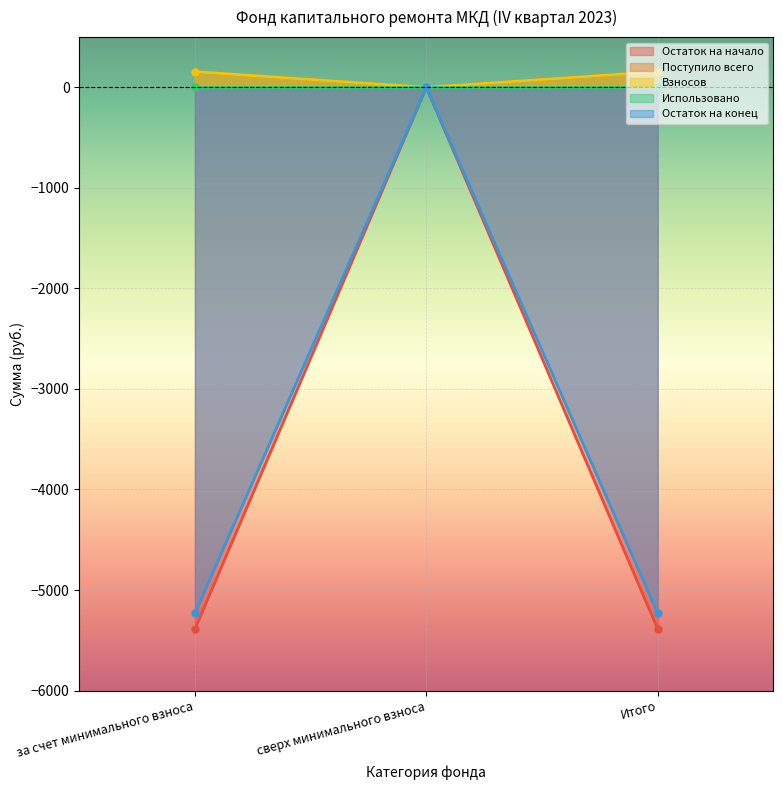

Is it true that Остаток на начало equals -1972.1 at за счет минимального взноса?

False